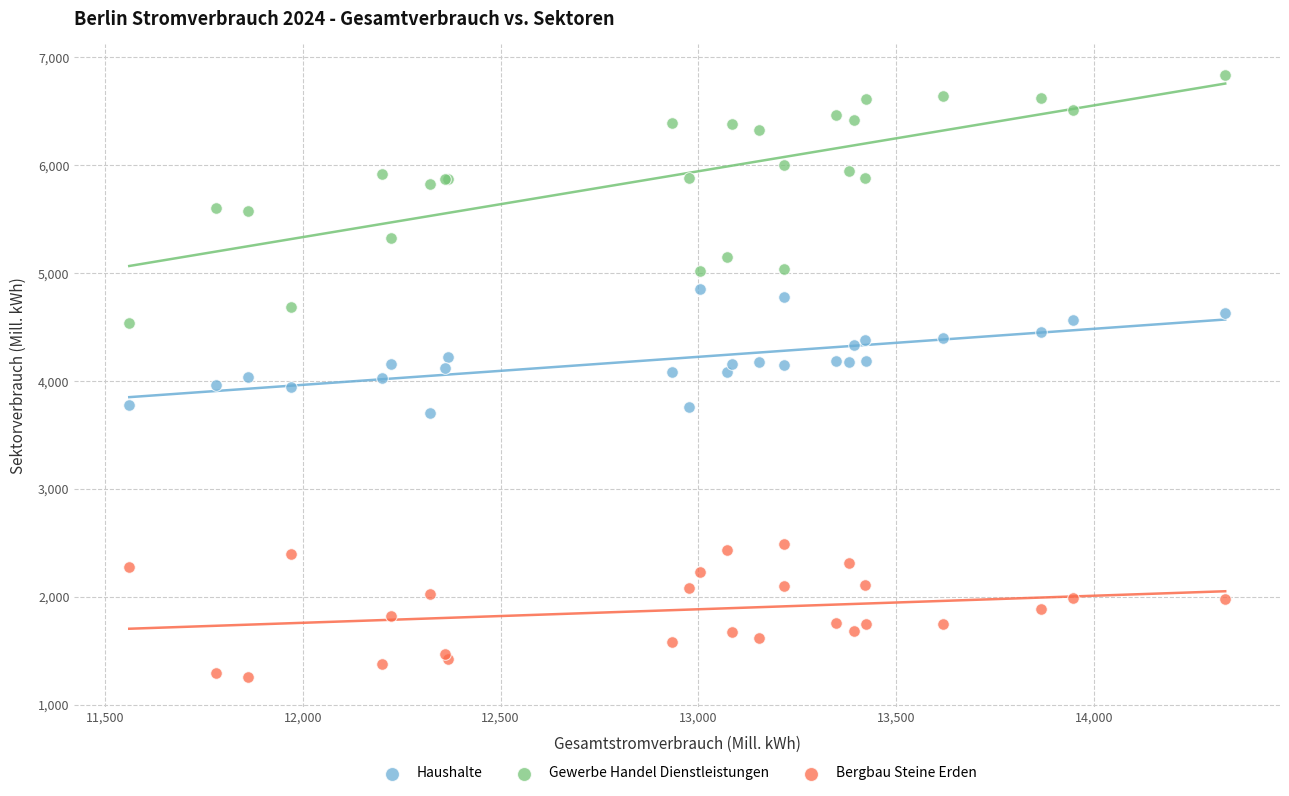

What are all the series names shown in the legend?

Haushalte, Gewerbe Handel Dienstleistungen, Bergbau Steine Erden